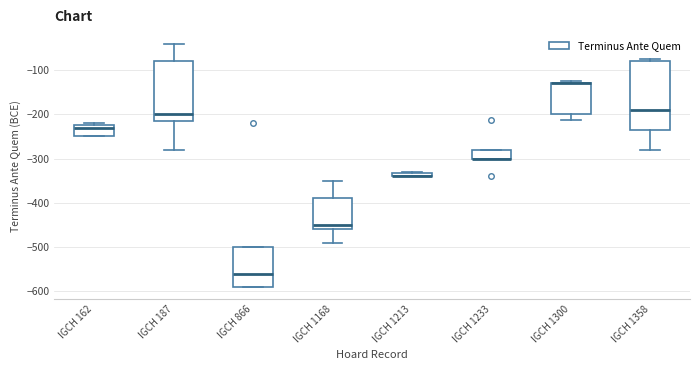

Where does the median line of the box for IGCH 1358 sit on the y-axis? The values are not printed on the chart, so give them approximately, as read against the axis.

-190